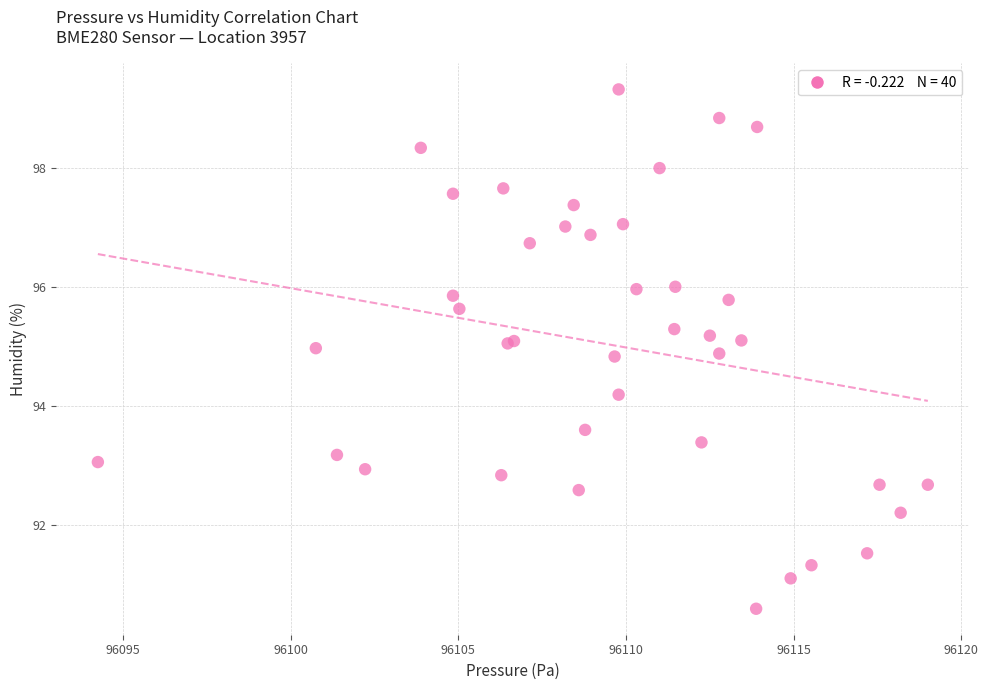

What Y value in the scatter plot is closest to 94?

94.2